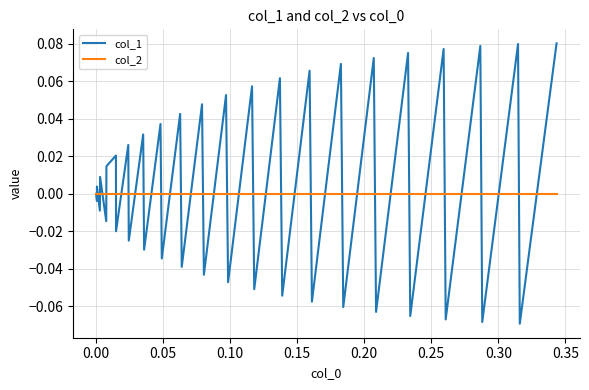

Rank the series by their maximum value, from lowest to highest.

col_2, col_1